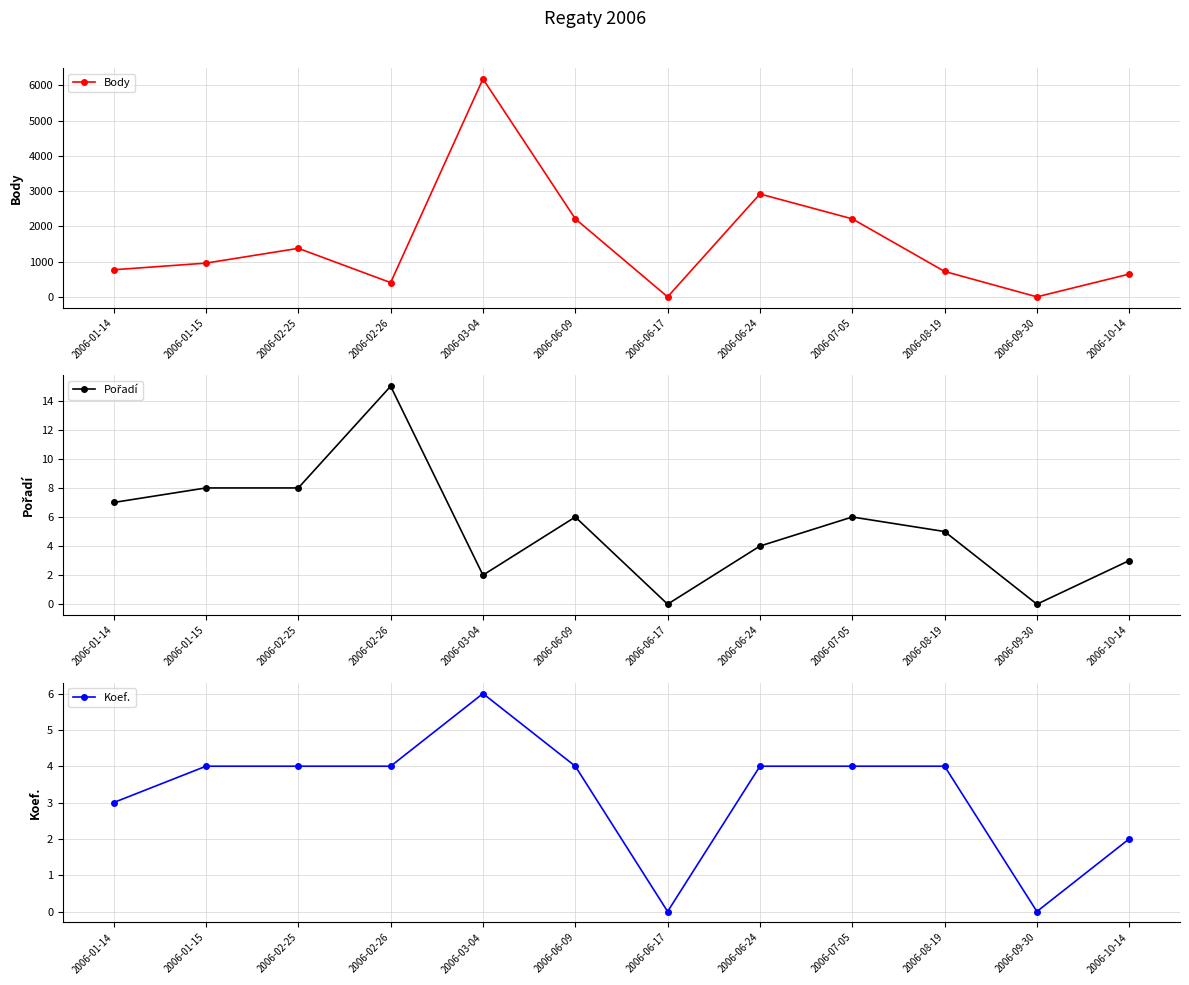

How many lines are shown in the chart?

3